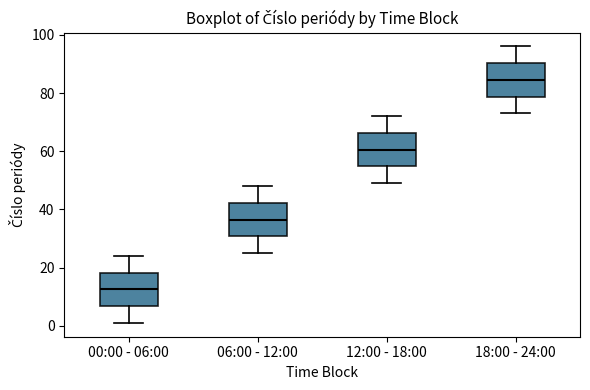

Which box has the highest median line?

18:00 - 24:00